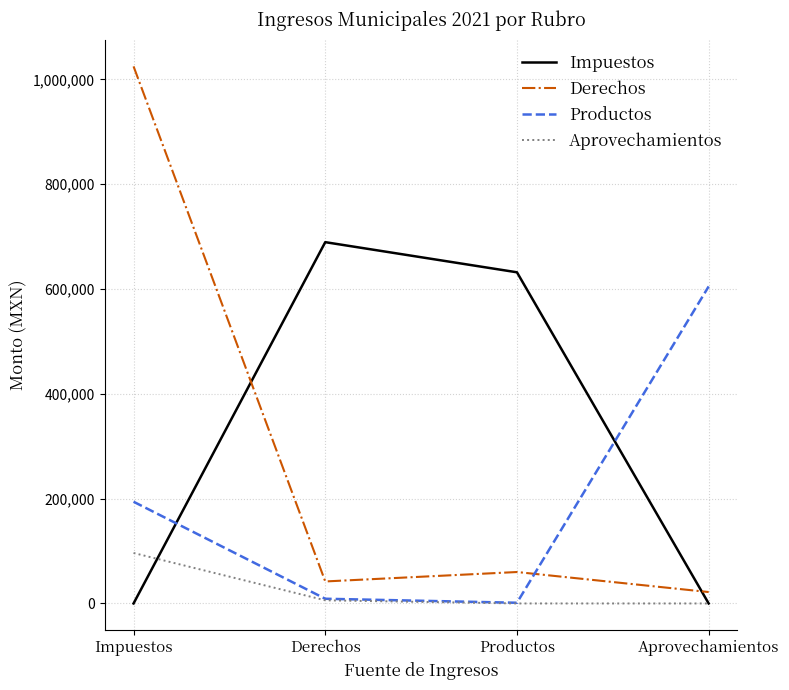

At which category is the sum across all series the highest?

Impuestos